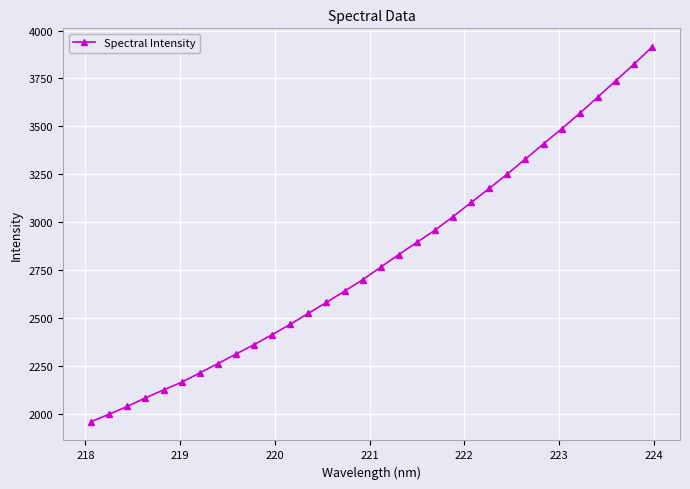

What is the sum of all values?

89748.5